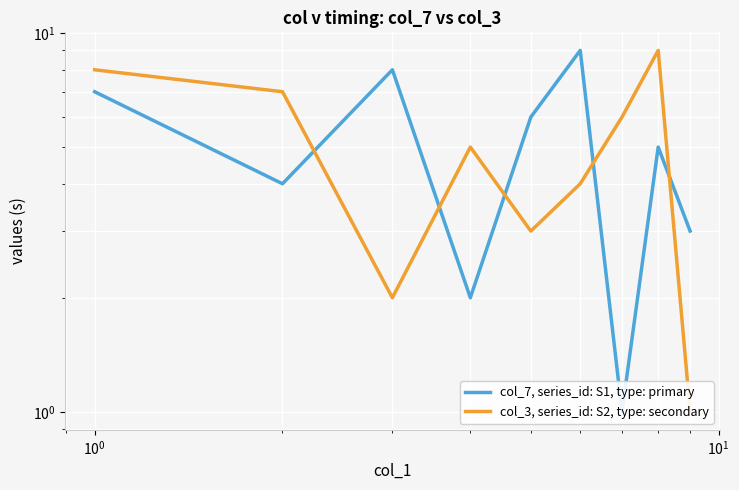

What is the minimum value for col_7, series_id: S1, type: primary?

1